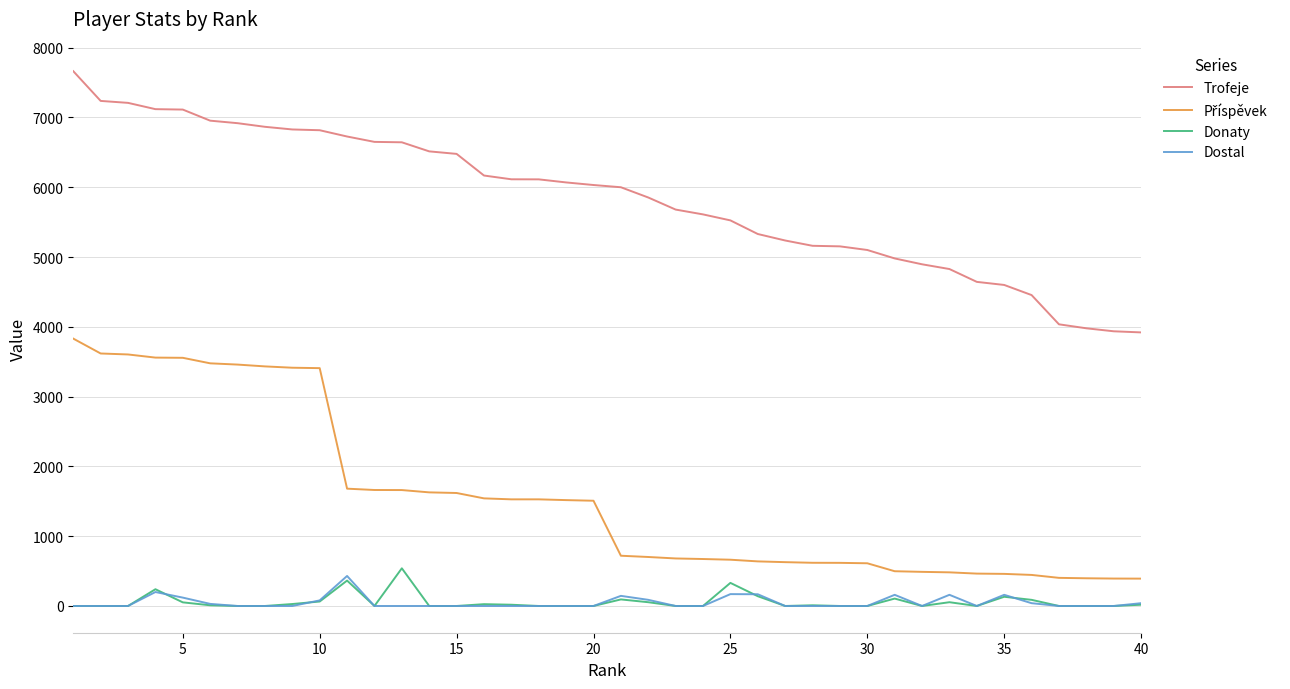

True or false: Dostal and Trofeje cross at least once.

False